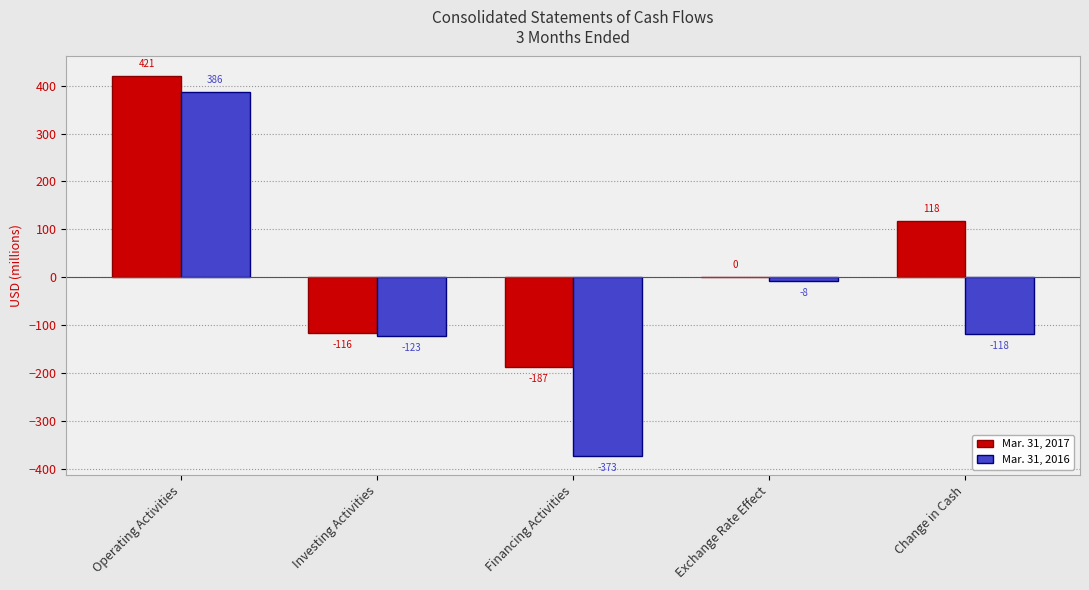

Reading left to right, extract all data points from this chart.

Mar. 31, 2017: Operating Activities=421	Investing Activities=-116	Financing Activities=-187	Exchange Rate Effect=0	Change in Cash=118
Mar. 31, 2016: Operating Activities=386	Investing Activities=-123	Financing Activities=-373	Exchange Rate Effect=-8	Change in Cash=-118